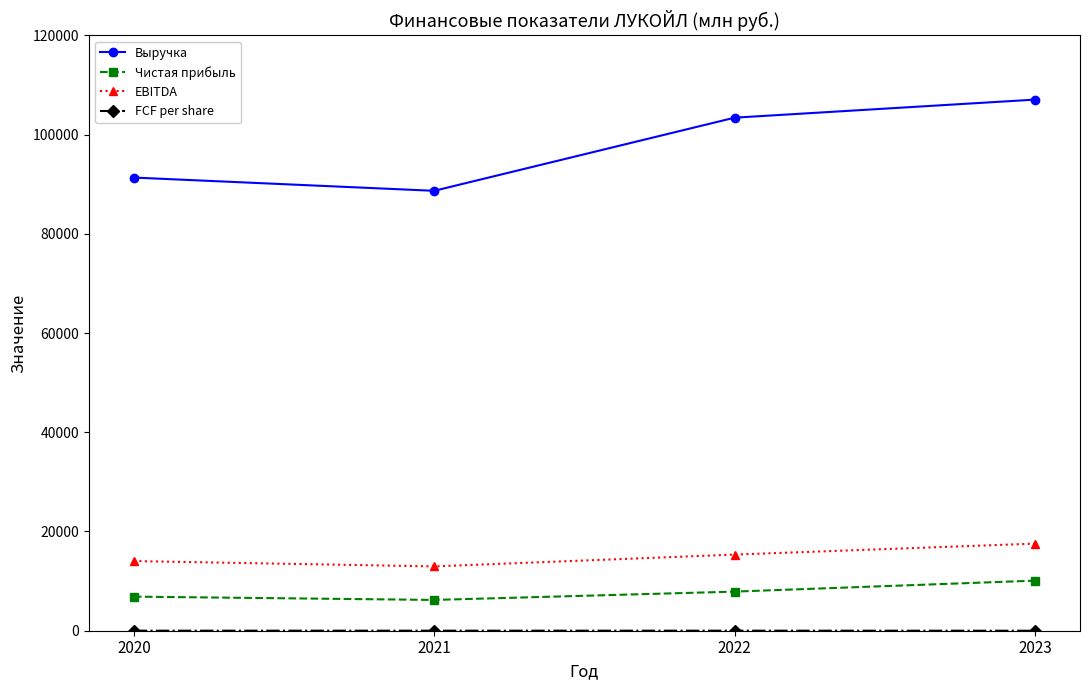

Which series has the widest spread of values?

Выручка